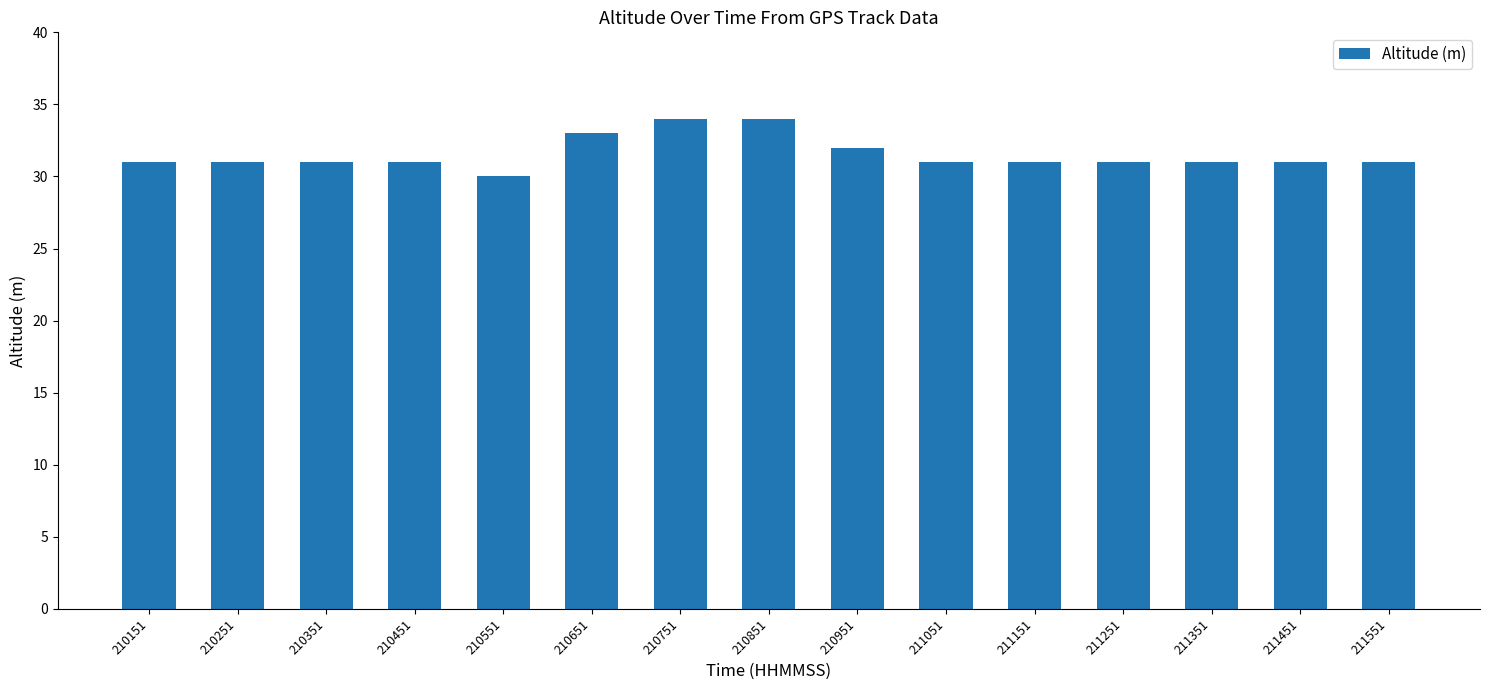

Are the bars horizontal?

No